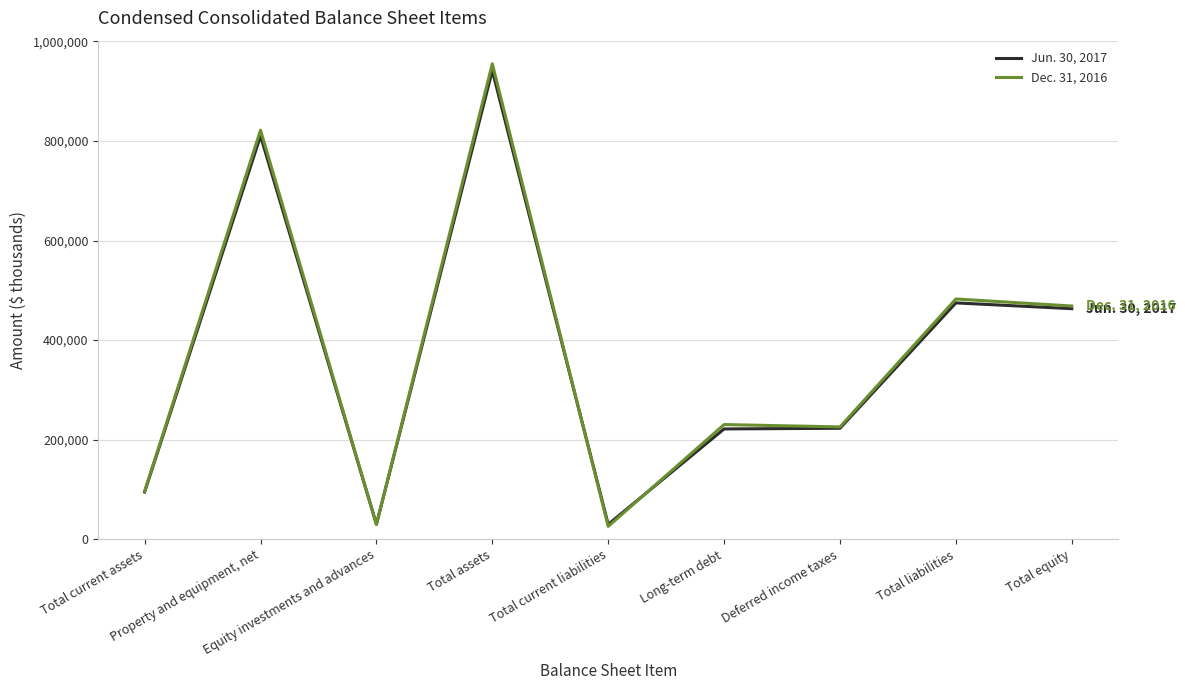

Rank the series by their maximum value, from highest to lowest.

Dec. 31, 2016, Jun. 30, 2017